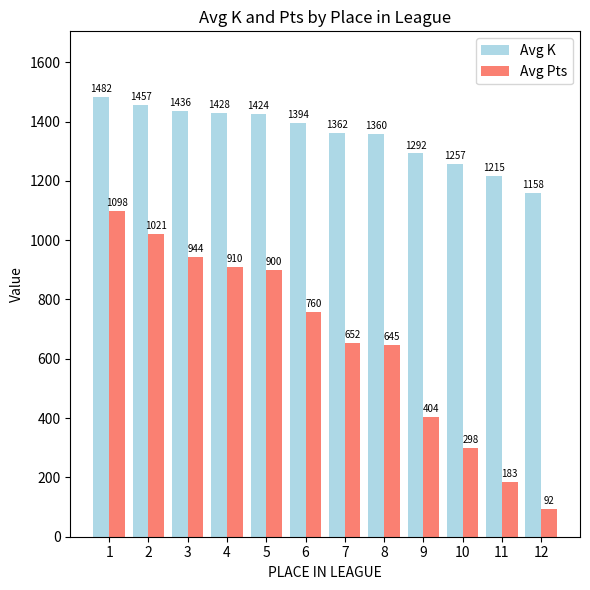

Is the value of Avg Pts at 2 greater than the value of Avg K at 3?

No